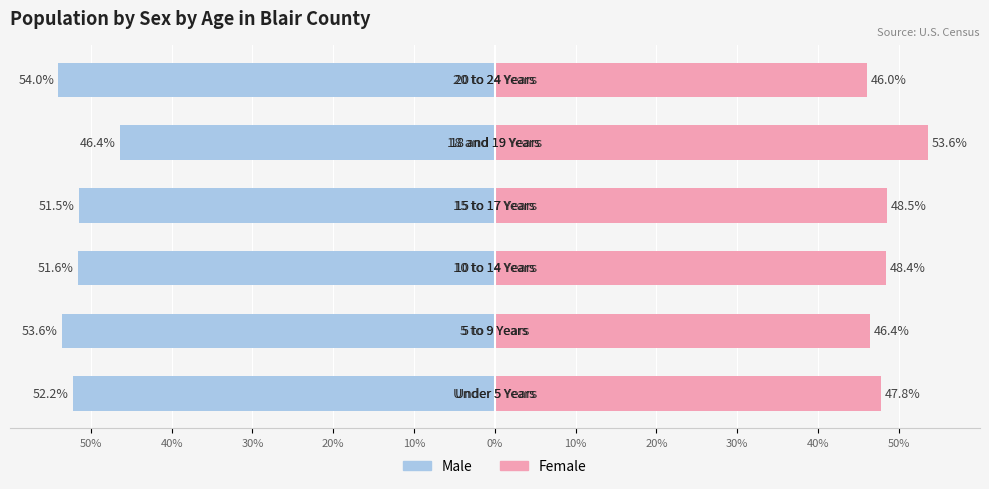

What is the approximate value of Female at 0%?

46.0